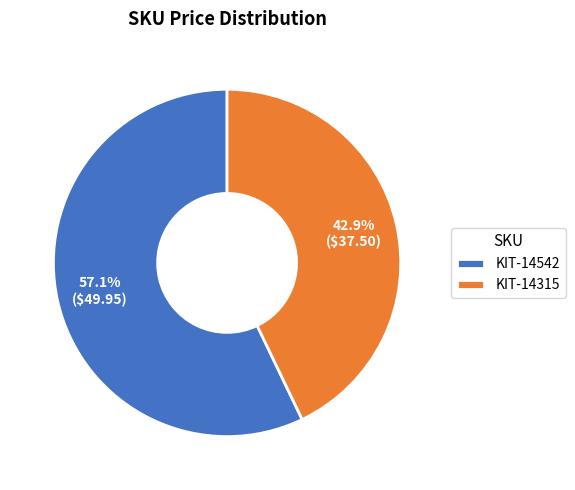

Do KIT-14315 and KIT-14542 together represent more than half of the pie?

Yes